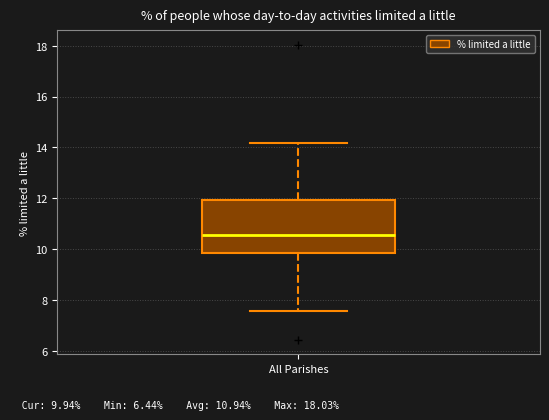

Transcribe this box plot: give where the median line is, the range the box spans, and where the two whiskers end, as read against the y-axis. The values are not printed on the chart, so give them approximately, as read against the axis.

median 10.6, box 9.8 to 12.0, whiskers 7.6 to 14.2